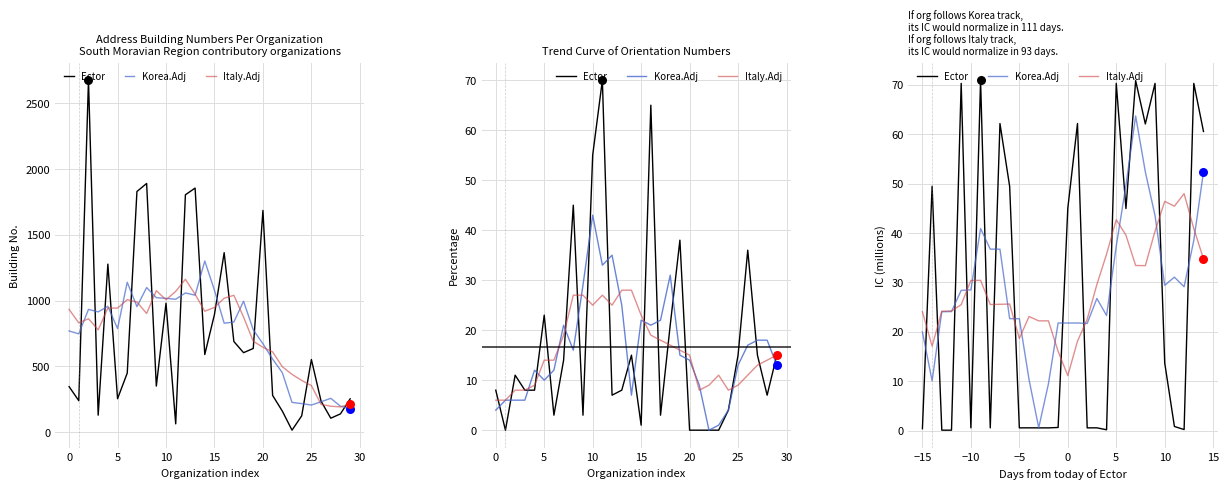

Which series contains the highest Y value?

Ector